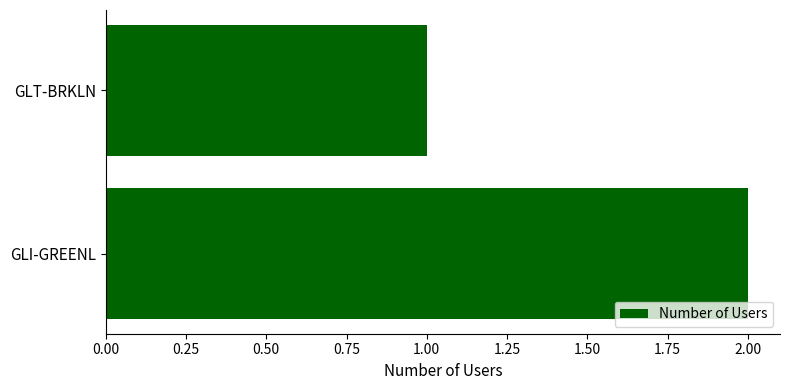

What is the average value?

2